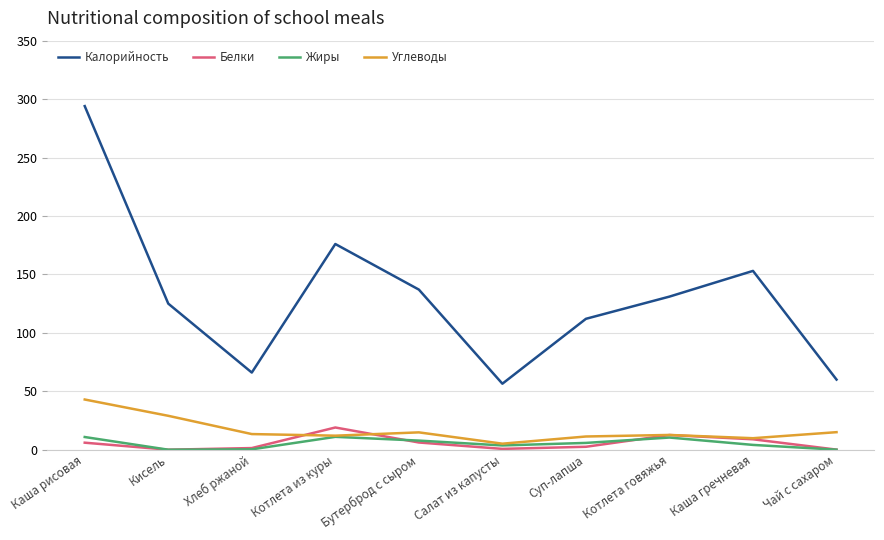

True or false: Углеводы and Калорийность cross at least once.

False